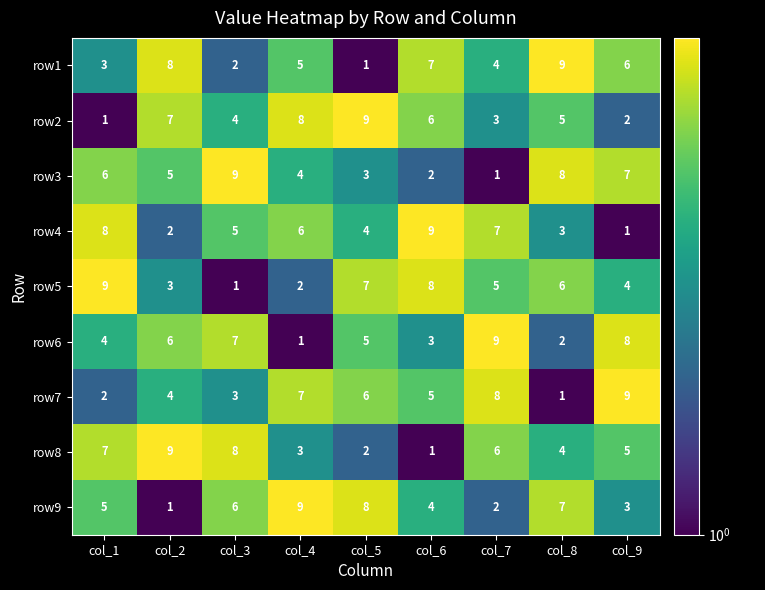

What is the difference between the maximum and minimum values in the row3 series?

8